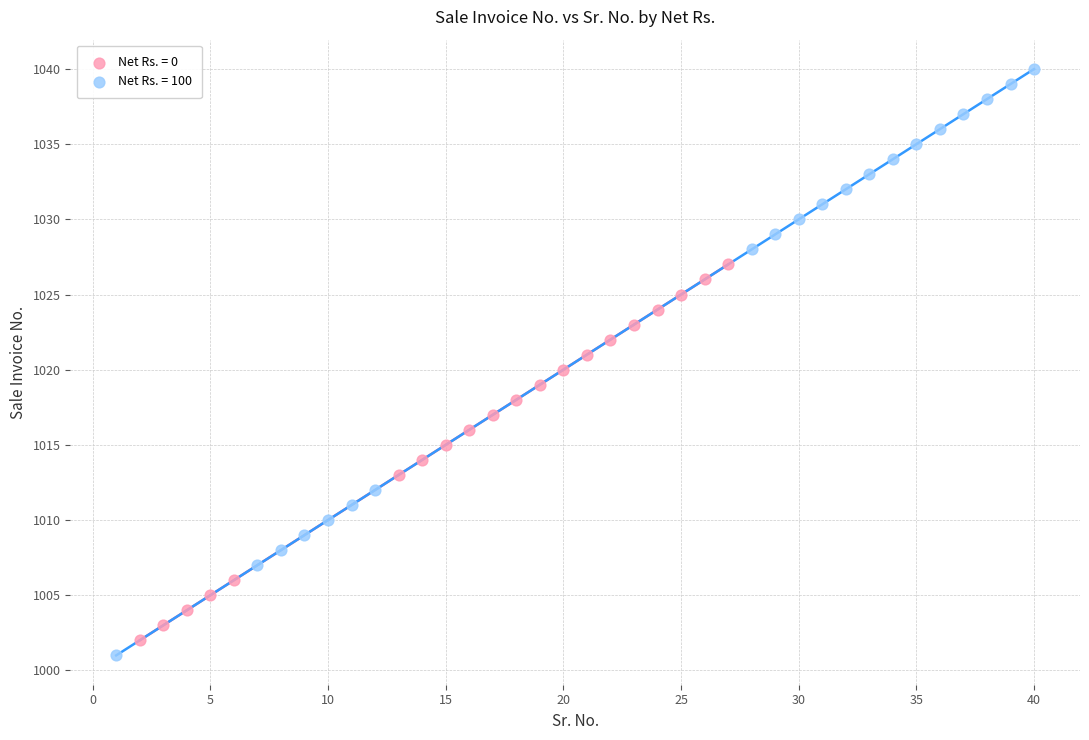

Which series reaches the maximum Y coordinate?

Net Rs. = 100